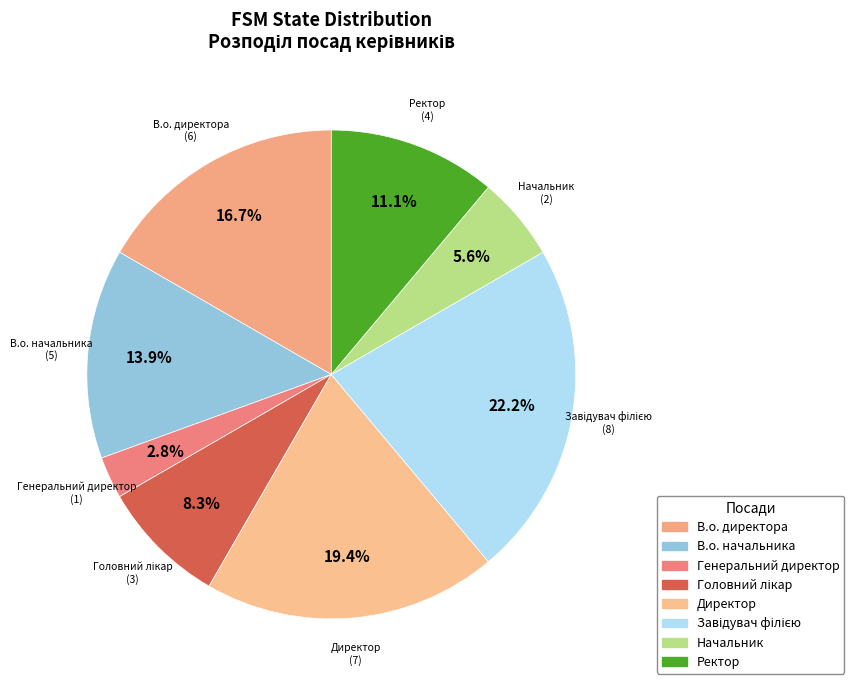

Does any single category account for the majority?

No